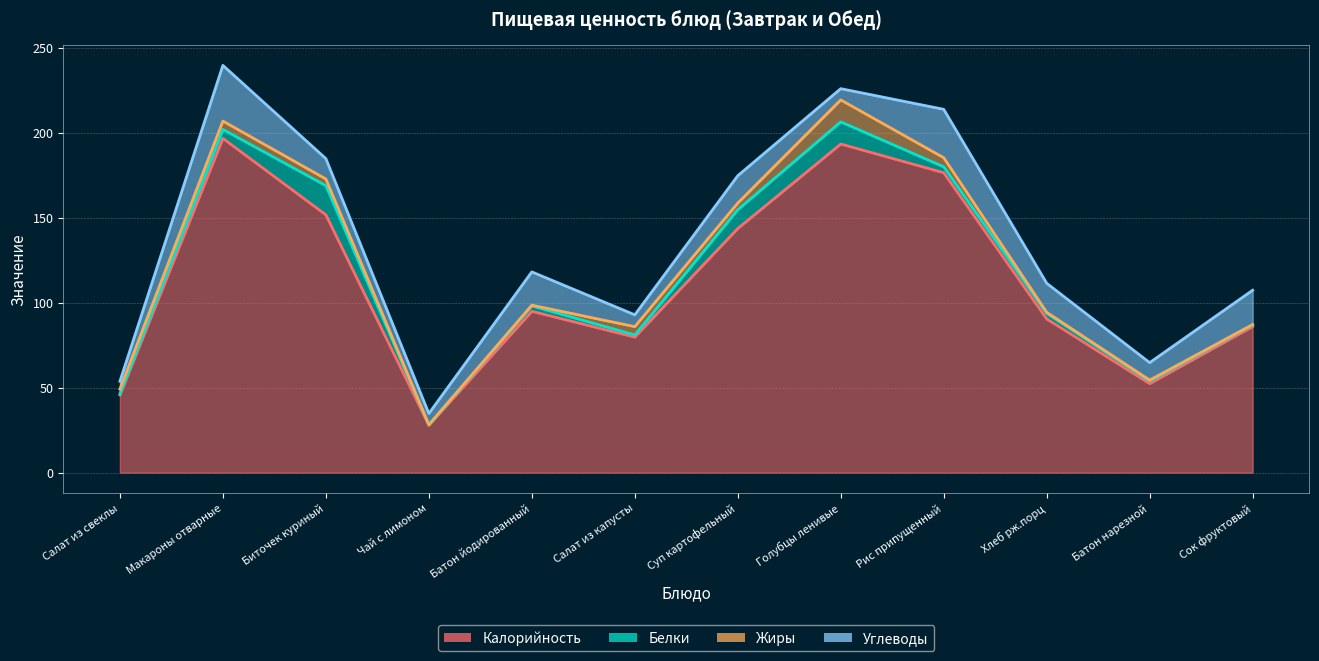

True or false: Калорийность and Жиры intersect in this chart.

False